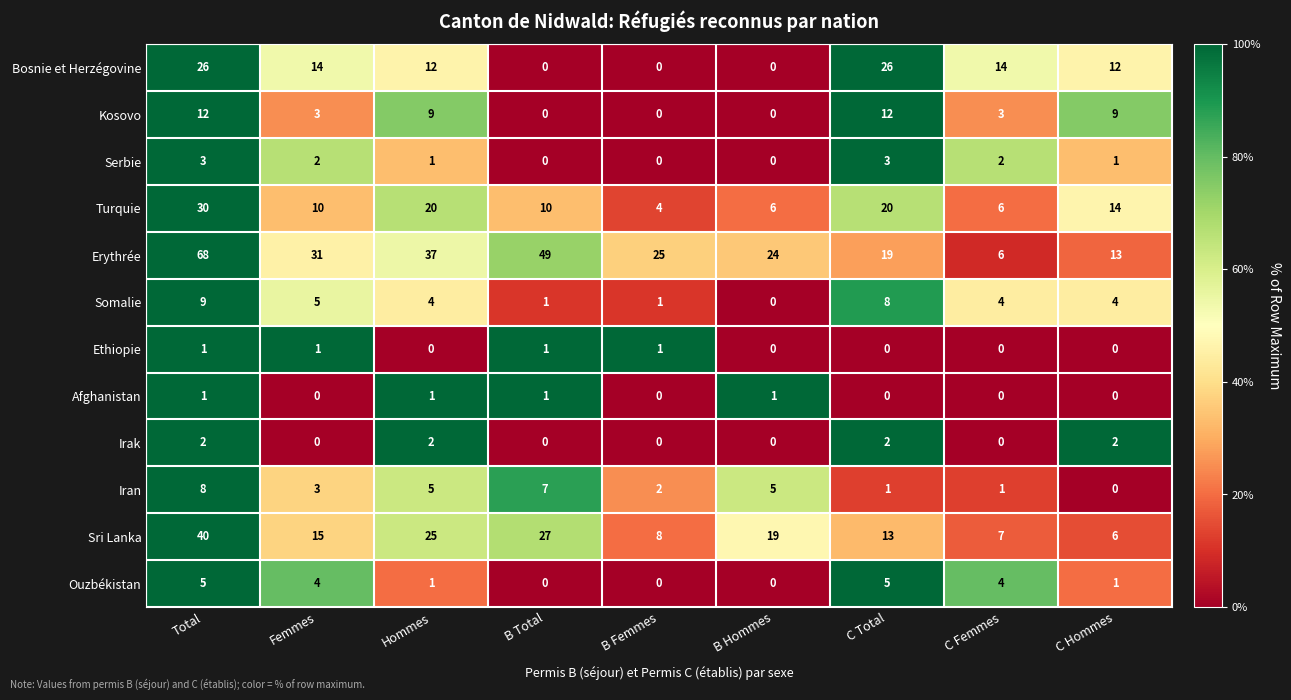

What is the sum of all Serbie values?

12